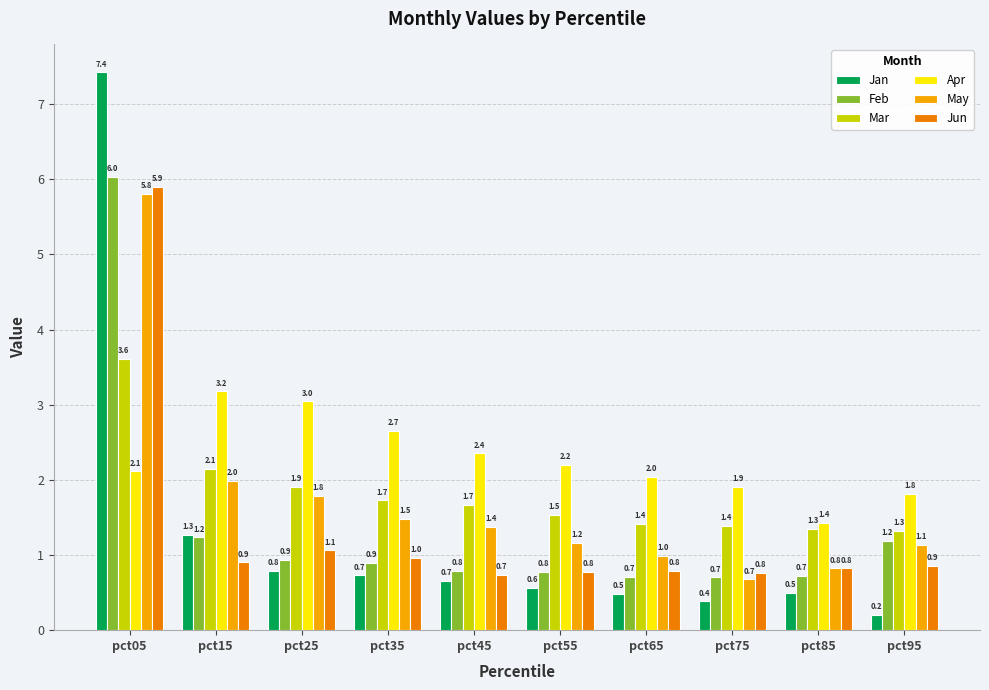

How many categories are shown in the chart?

10